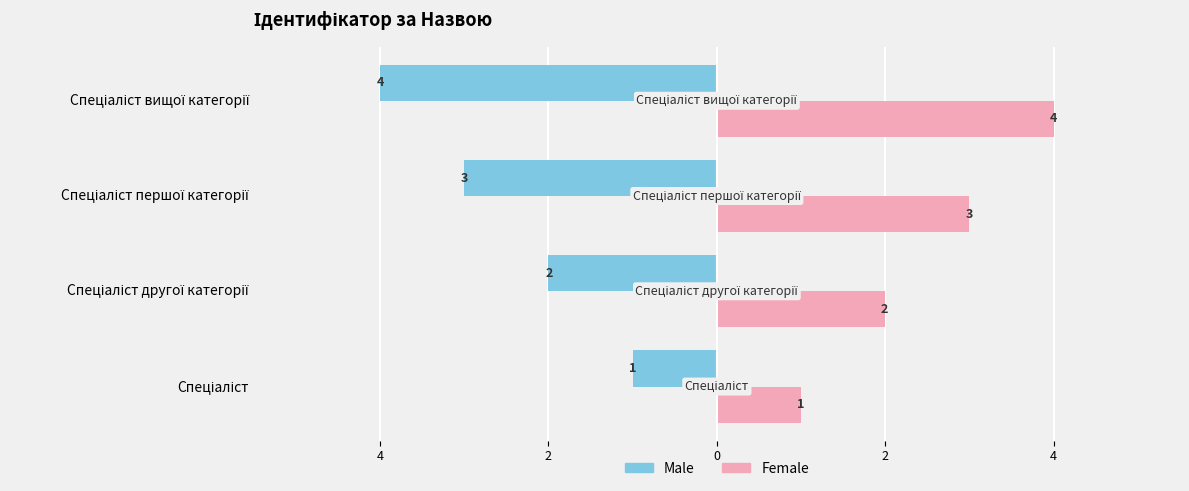

Reading left to right, list all the values displayed in this chart.

Male: -1	-2	-3	-4
Female: 1	2	3	4